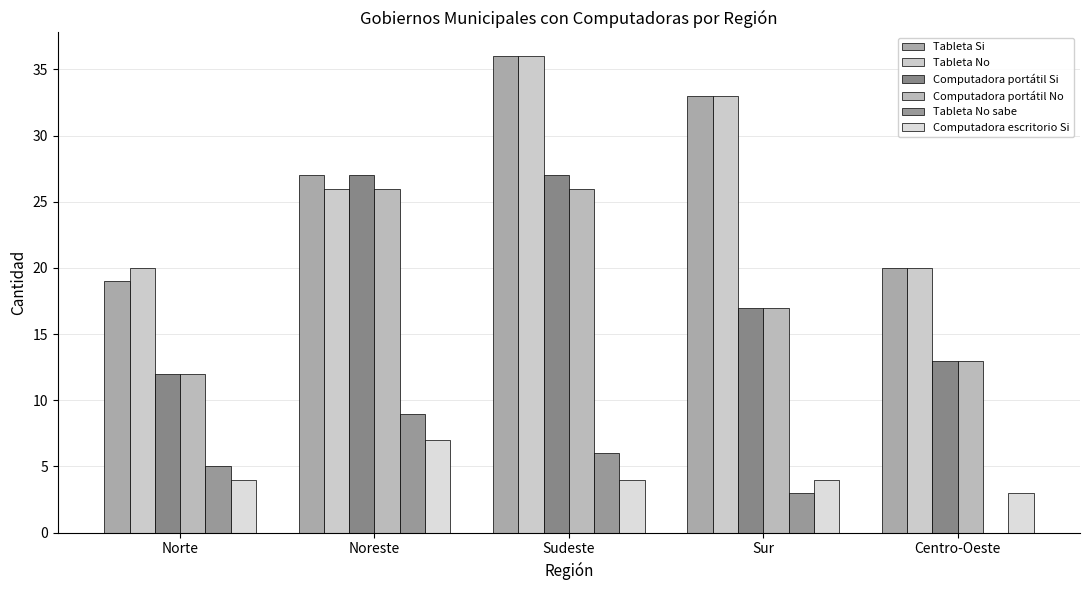

The Tableta No sabe series shows 6 at Sudeste. True or false?

True